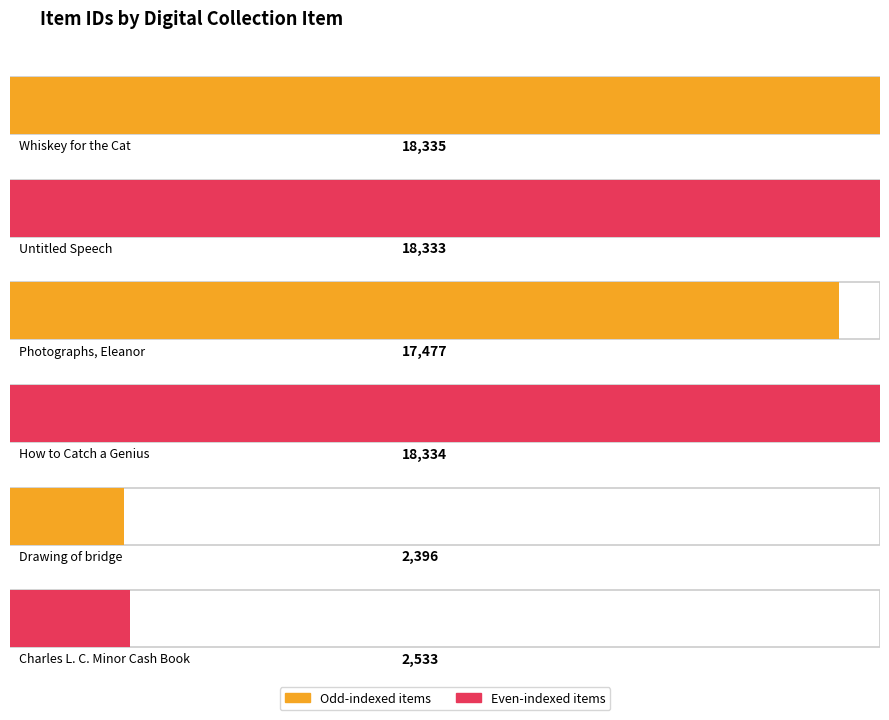

Rank the categories by value from highest to lowest.

Whiskey for the Cat, How to Catch a Genius, Untitled Speech, Photographs, Eleanor, Charles L. C. Minor Cash Book, Drawing of bridge